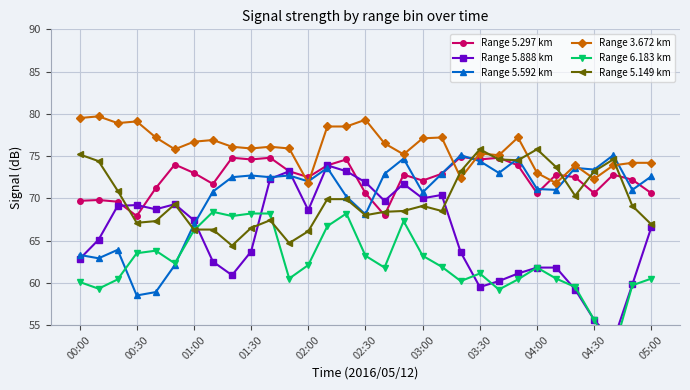

True or false: Range 5.888 km has a value of 31.4 at 11.

False